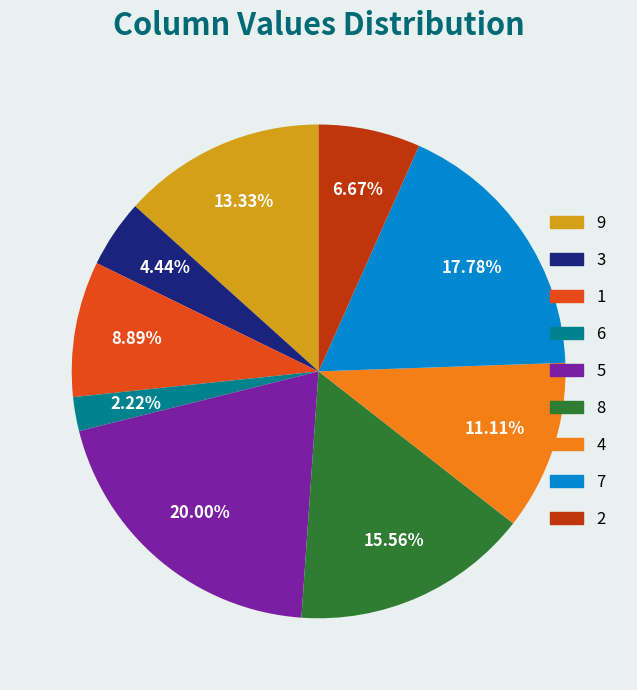

What is the largest slice in the pie chart?

5